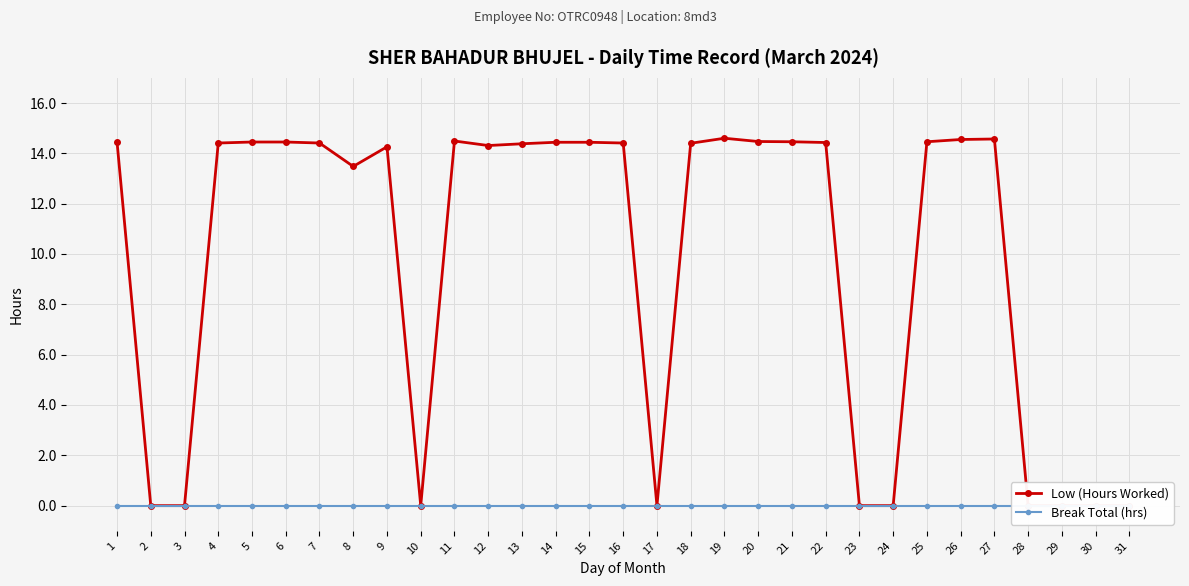

Where does the Low (Hours Worked) series first go above 14?

1